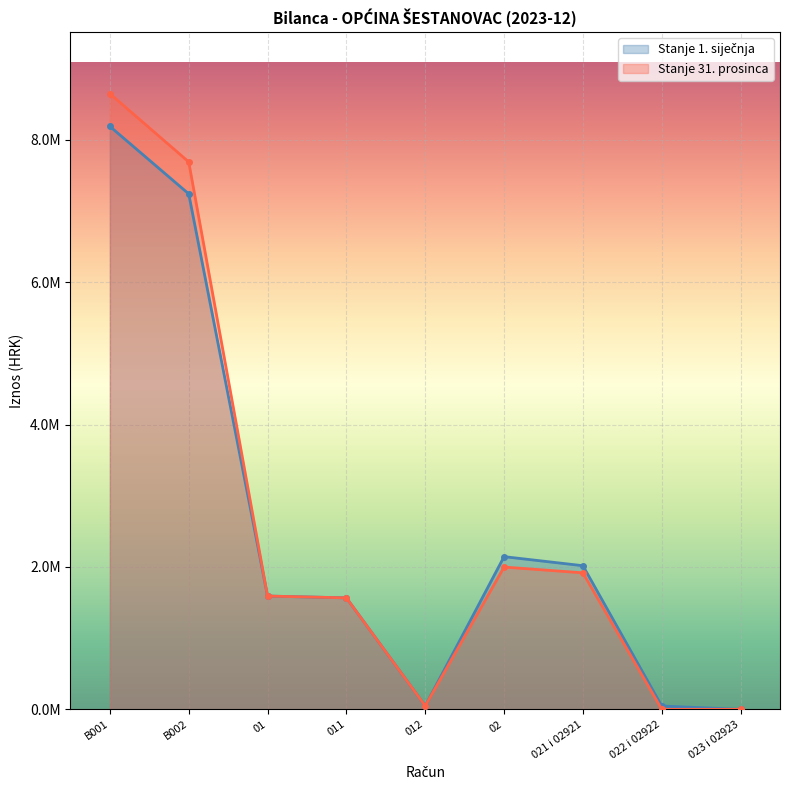

At which label does Stanje 1. siječnja reach its minimum?

023 i 02923